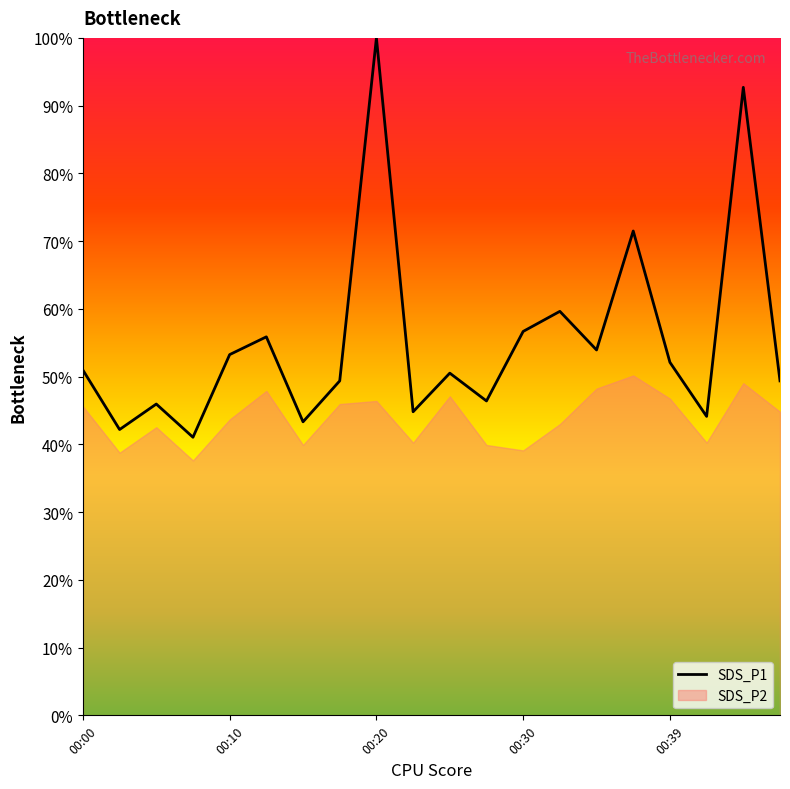

How many interior local peaks (higher than both neighbors) does the data have?

7